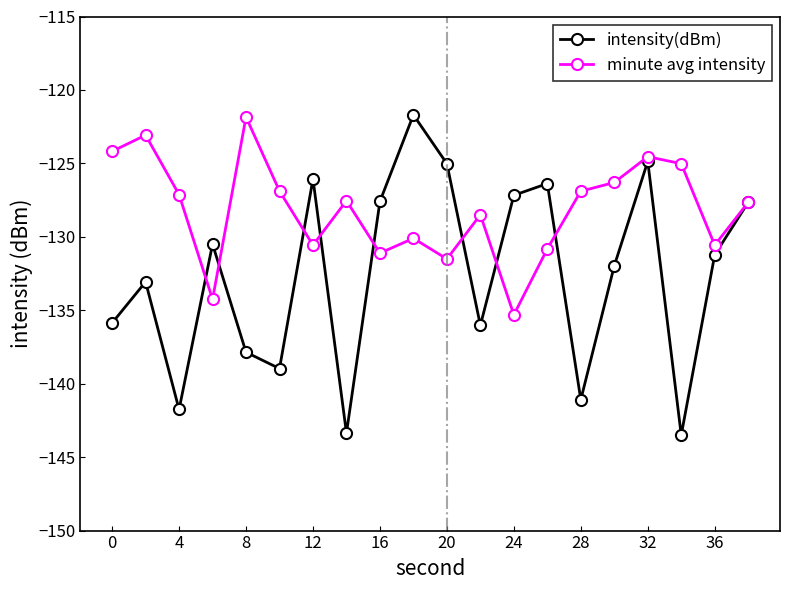

At how many categories does at least one series exceed -124?

3